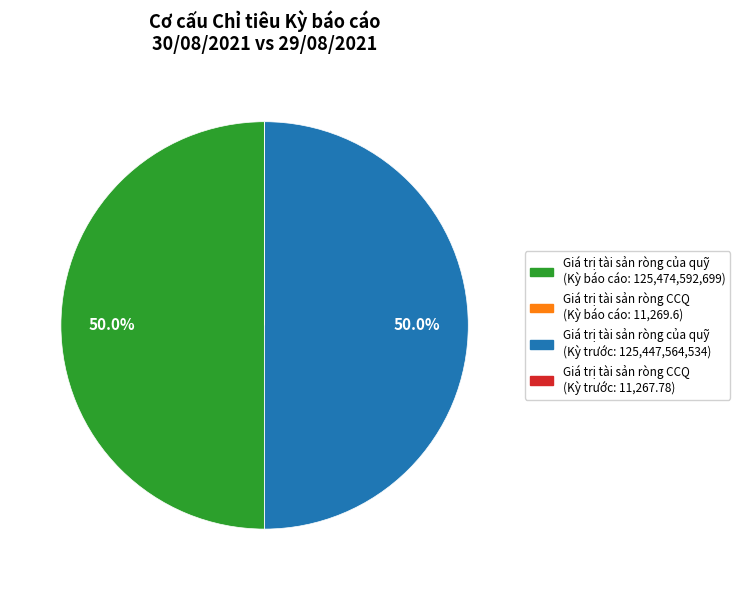

How much of the chart is everything except Giá trị tài sản ròng của quỹ (Kỳ trước: 125,447,564,534)?

50.0%